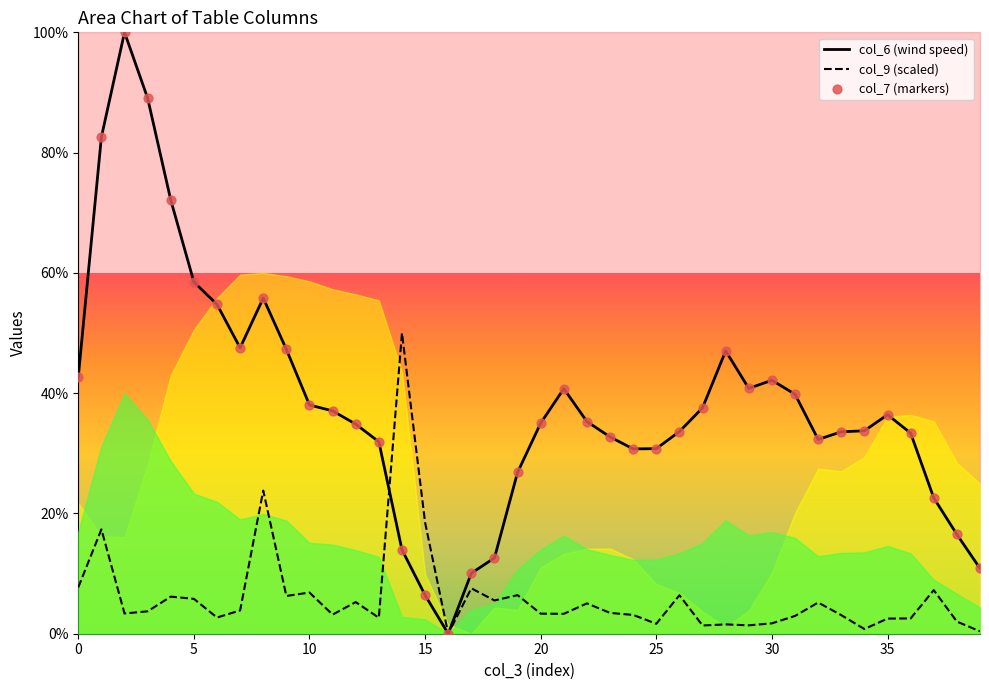

Which series has the largest total across all categories?

col_6 (wind speed)